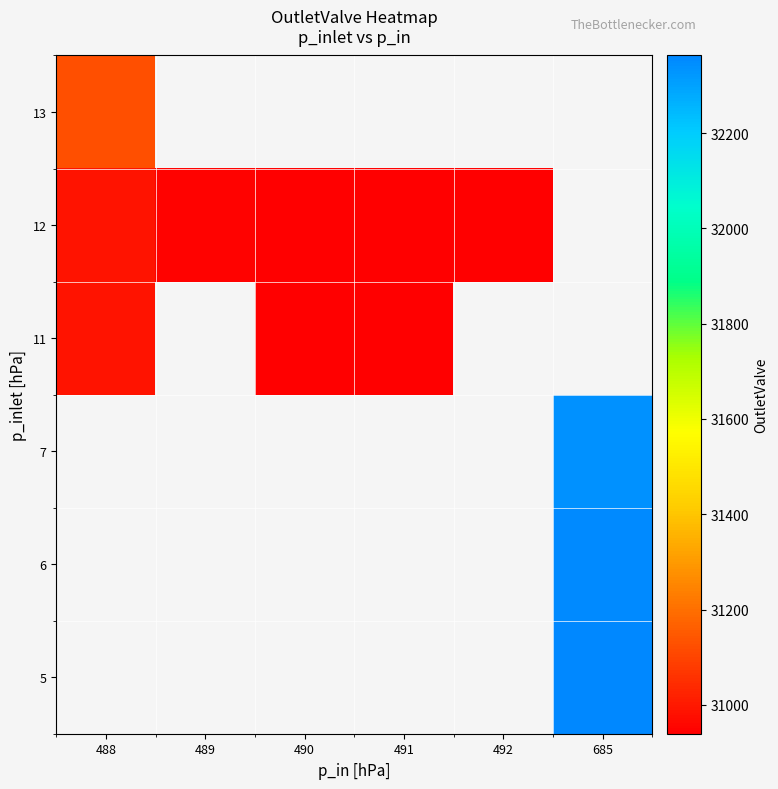

List the series in order of their peak value, highest first.

13, 12, 5, 6, 7, 11